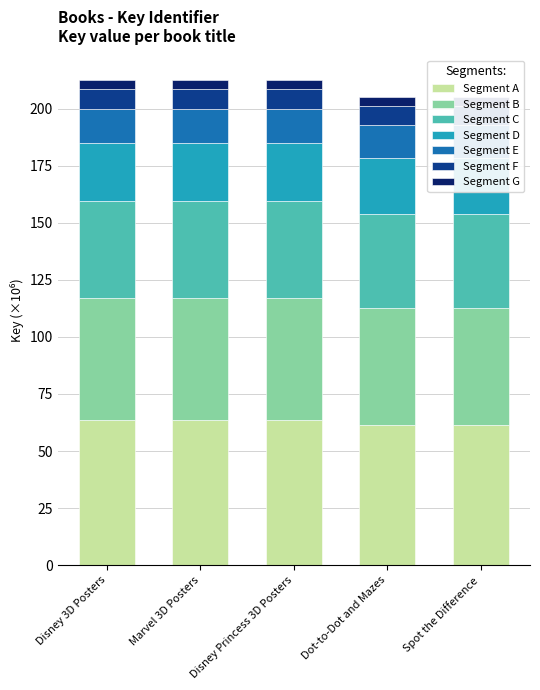

What is the minimum value for Segment A?

61.6